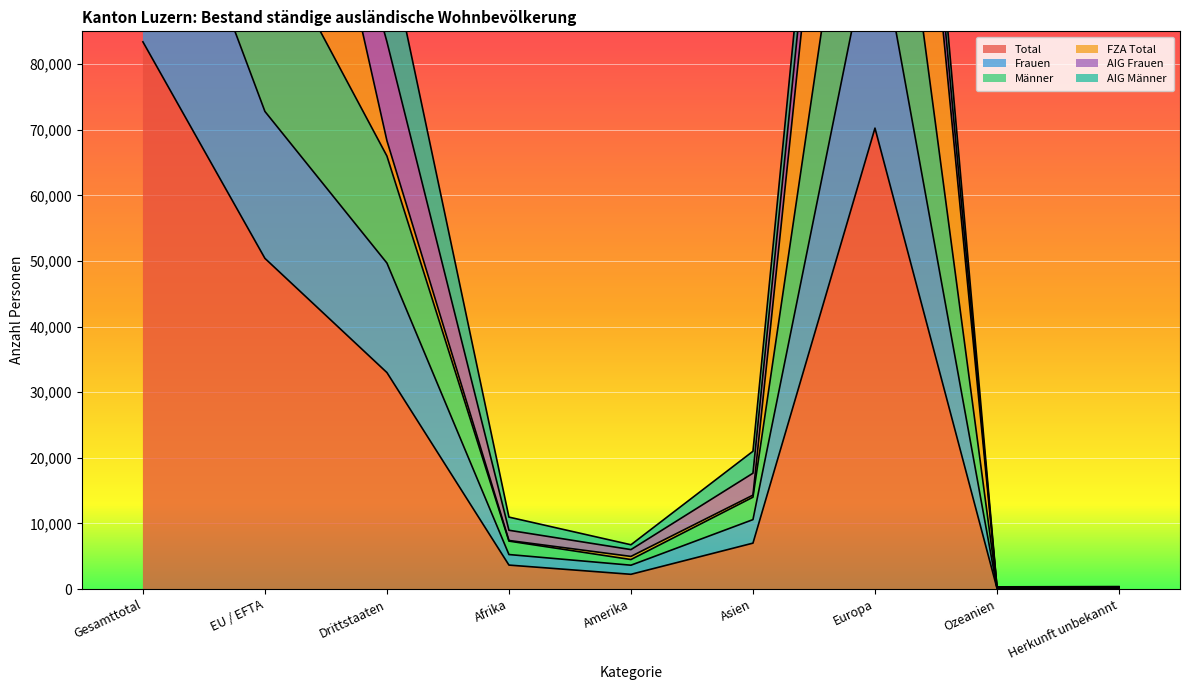

True or false: Total has more than 2 interior local peaks.

False